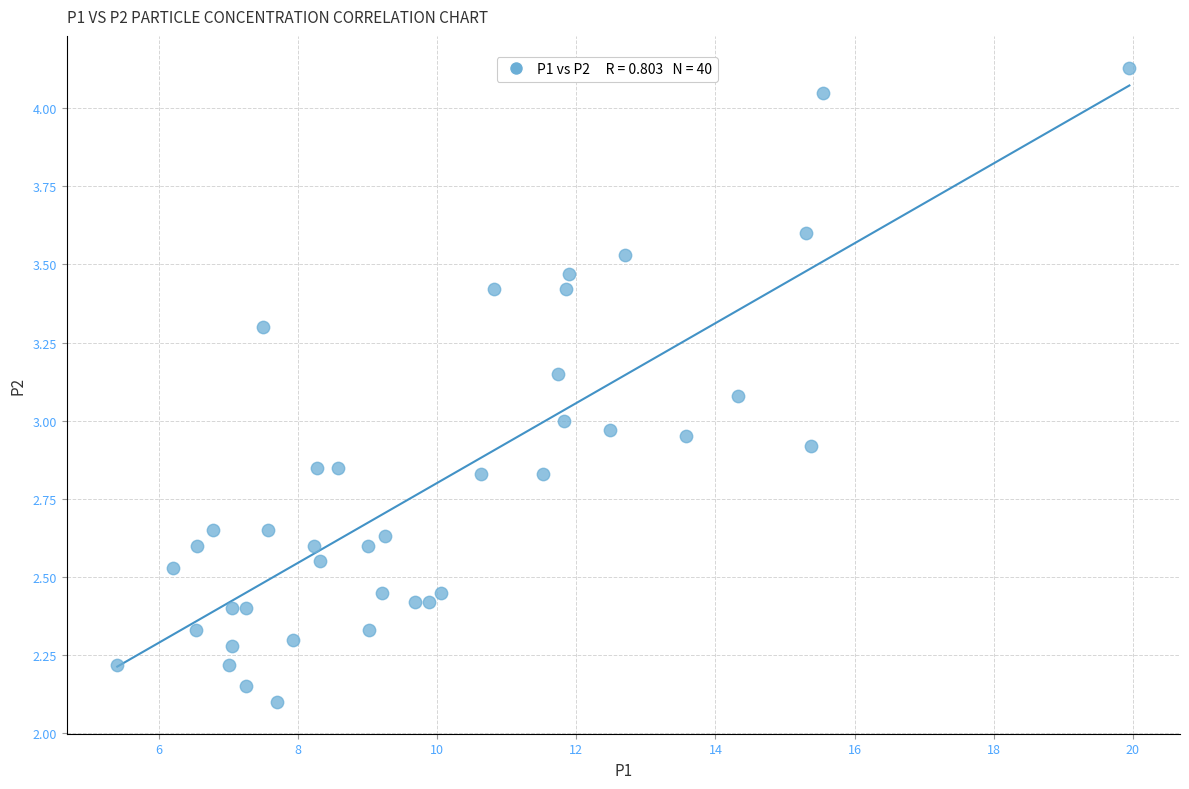

What is the range of X values (max minus min)?

14.5